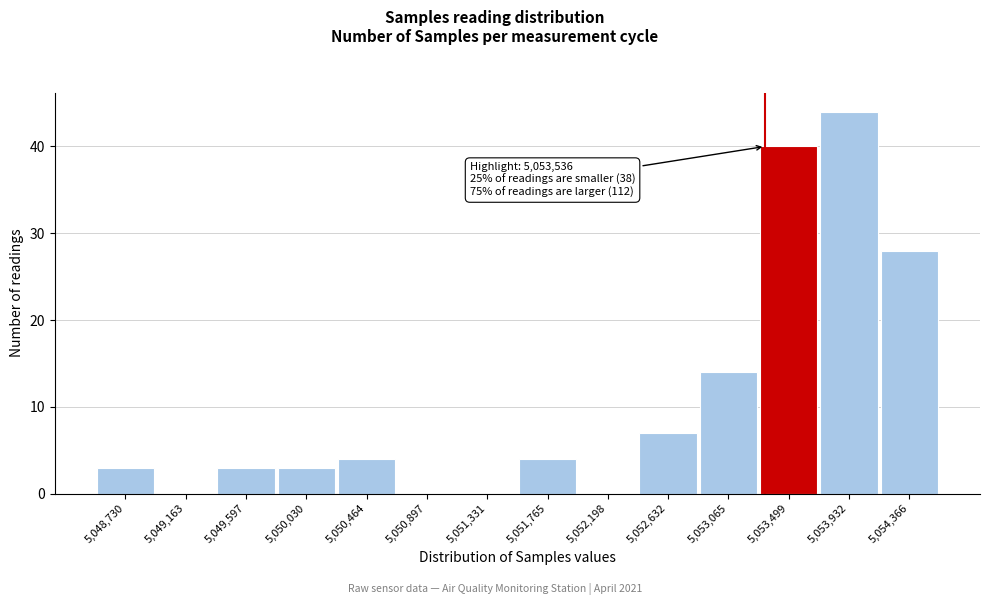

Reading right to left, extract all data points from this chart.

5,054,366=28	5,053,932=44	5,053,499=40	5,053,065=14	5,052,632=7	5,052,198=0	5,051,765=4	5,051,331=0	5,050,897=0	5,050,464=4	5,050,030=3	5,049,597=3	5,049,163=0	5,048,730=3